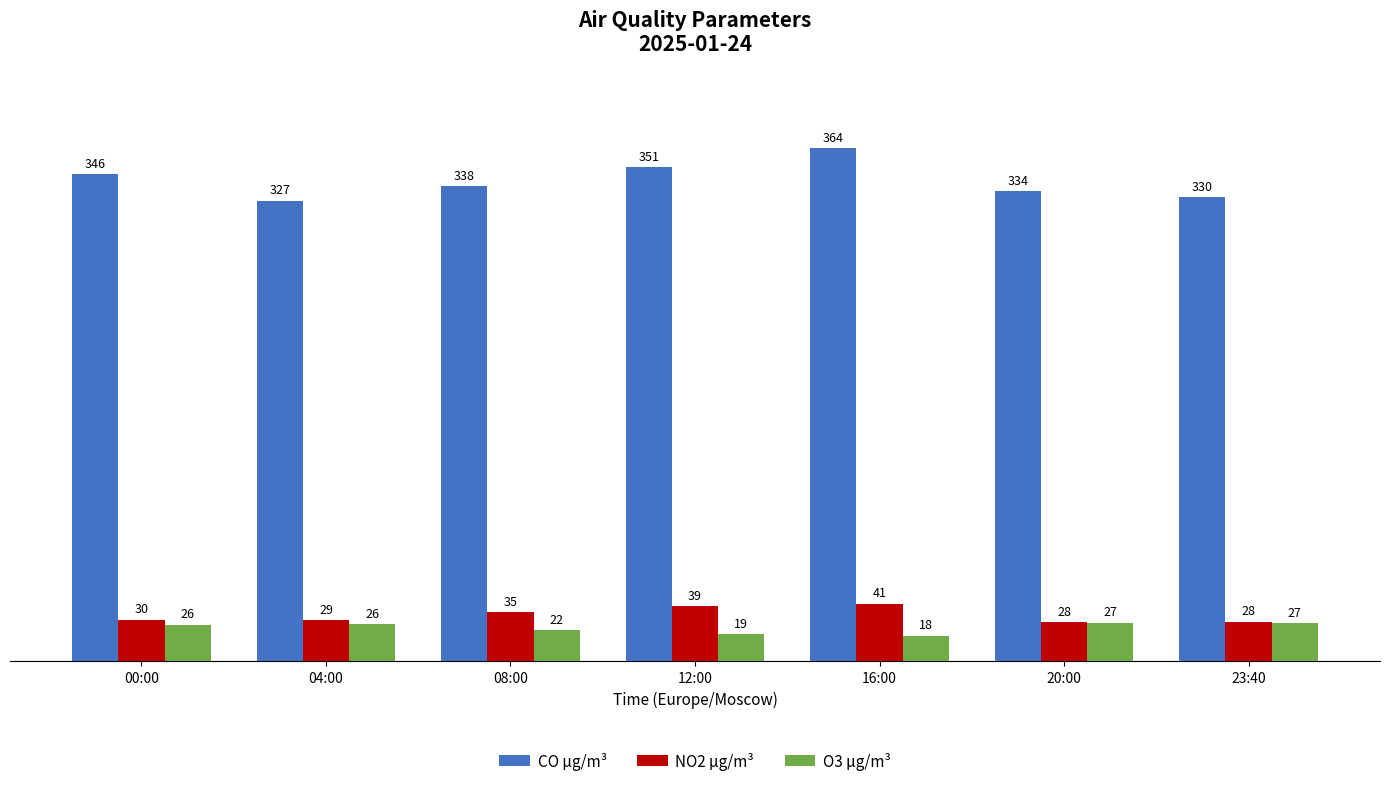

What are all the series names shown in the legend?

CO µg/m³, NO2 µg/m³, O3 µg/m³